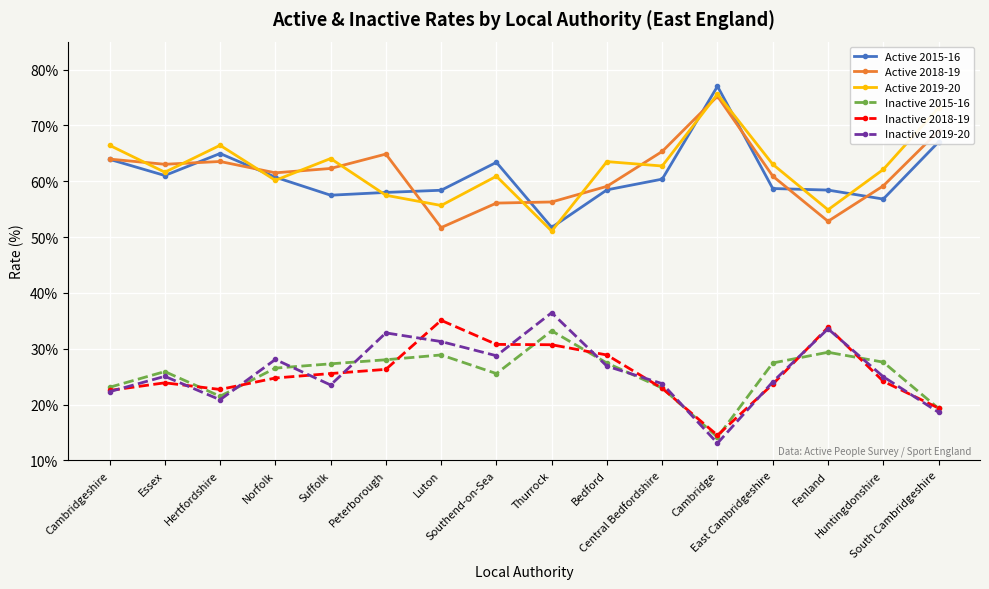

Between South Cambridgeshire and Fenland, which is larger?

South Cambridgeshire